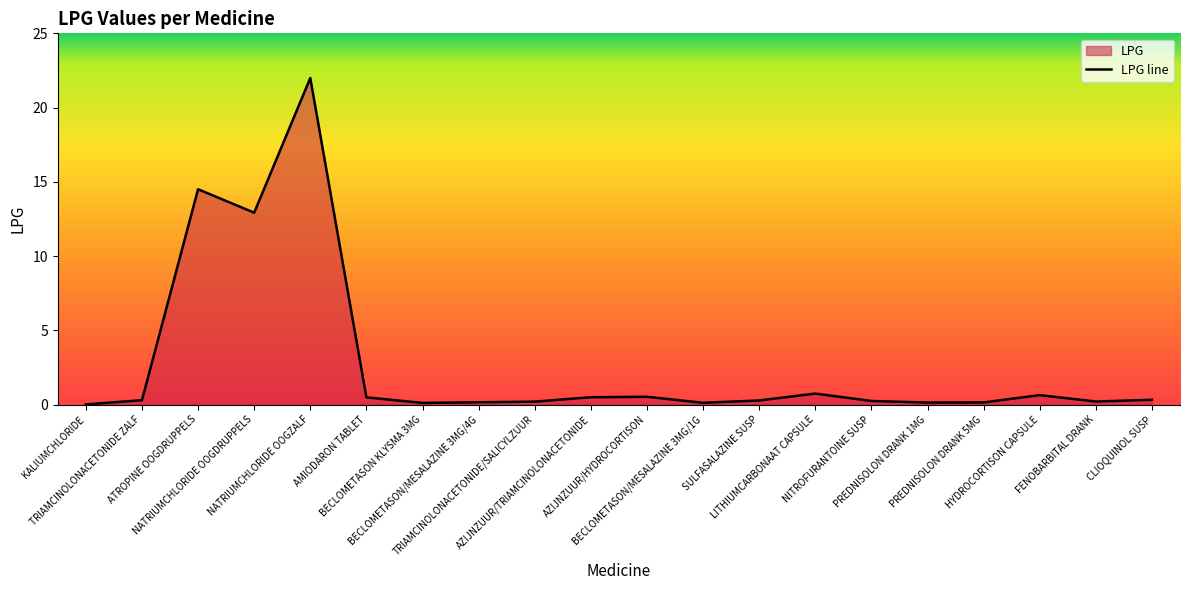

List the labels in order of value, smallest first.

KALIUMCHLORIDE, BECLOMETASON KLYSMA 3MG, BECLOMETASON/MESALAZINE 3MG/1G, PREDNISOLON DRANK 1MG, PREDNISOLON DRANK 5MG, BECLOMETASON/MESALAZINE 3MG/4G, TRIAMCINOLONACETONIDE/SALICYLZUUR, FENOBARBITAL DRANK, NITROFURANTOINE SUSP, SULFASALAZINE SUSP, TRIAMCINOLONACETONIDE ZALF, CLIOQUINOL SUSP, AMIODARON TABLET, AZIJNZUUR/TRIAMCINOLONACETONIDE, AZIJNZUUR/HYDROCORTISON, HYDROCORTISON CAPSULE, LITHIUMCARBONAAT CAPSULE, NATRIUMCHLORIDE OOGDRUPPELS, ATROPINE OOGDRUPPELS, NATRIUMCHLORIDE OOGZALF